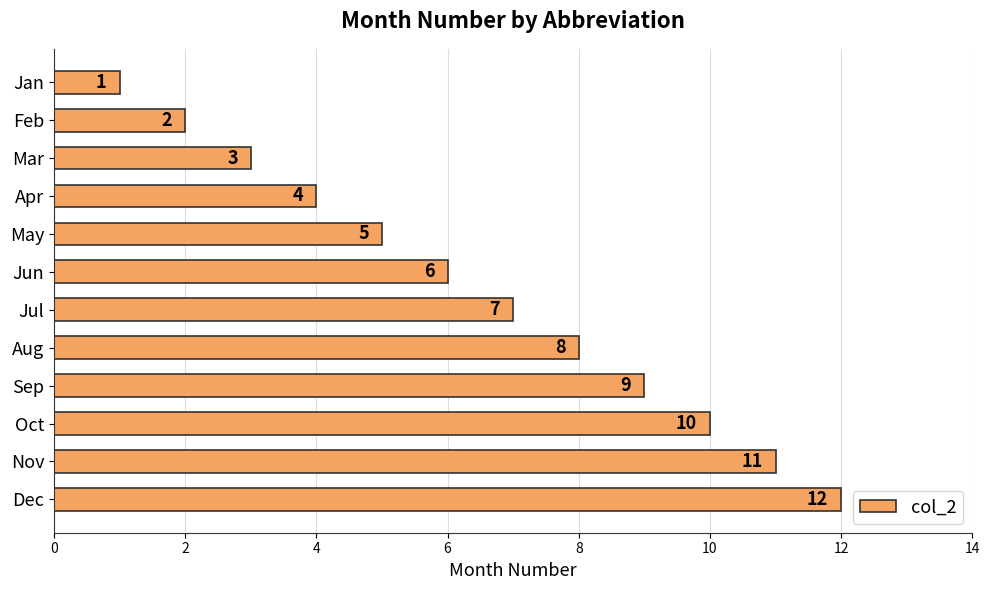

What is the value of the 4th bar from the top?

4